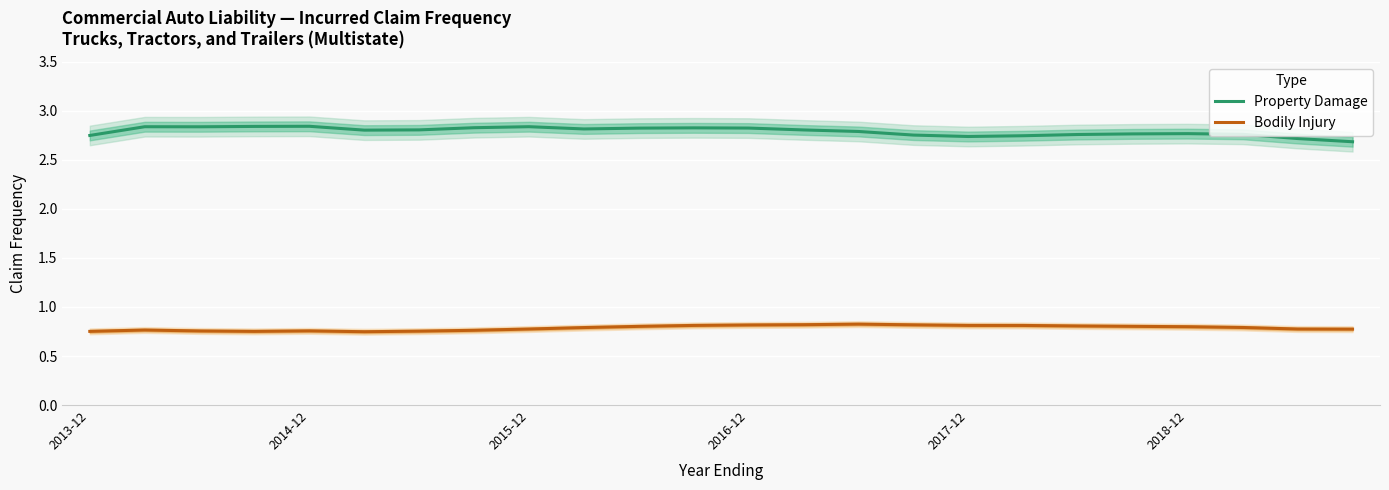

True or false: Bodily Injury has more than 1 points higher than both neighbors.

True